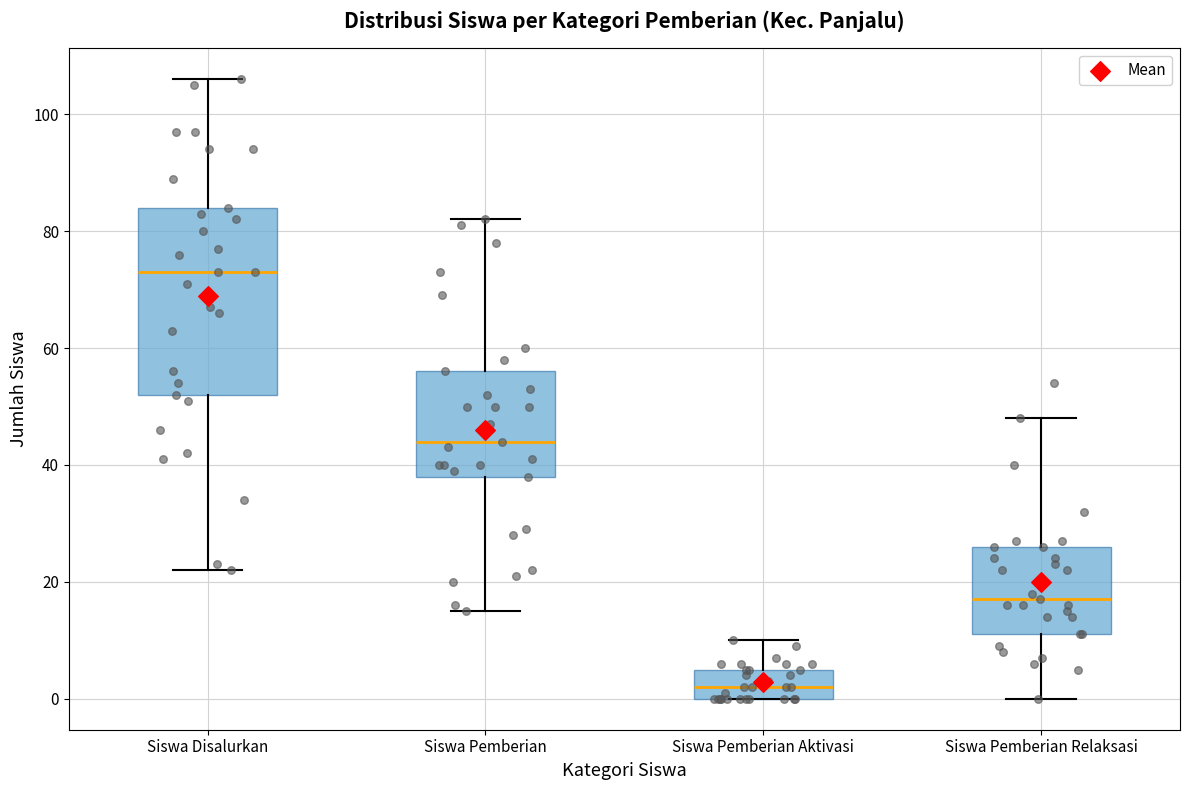

Reading left to right, transcribe this box plot: for each box, give where its median line is, the range the box spans, and where its two whiskers end, as read against the y-axis. The values are not printed on the chart, so give them approximately, as read against the axis.

Siswa Disalurkan: median 74, box 52 to 84, whiskers 22 to 106
Siswa Pemberian: median 44, box 38 to 56, whiskers 16 to 82
Siswa Pemberian Aktivasi: median 2, box 0 to 6, whiskers 0 to 10
Siswa Pemberian Relaksasi: median 18, box 12 to 26, whiskers 0 to 48